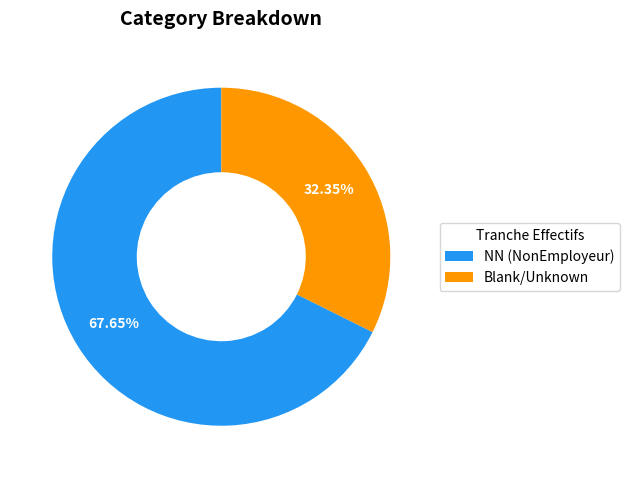

Which slice is the largest?

NN (NonEmployeur)